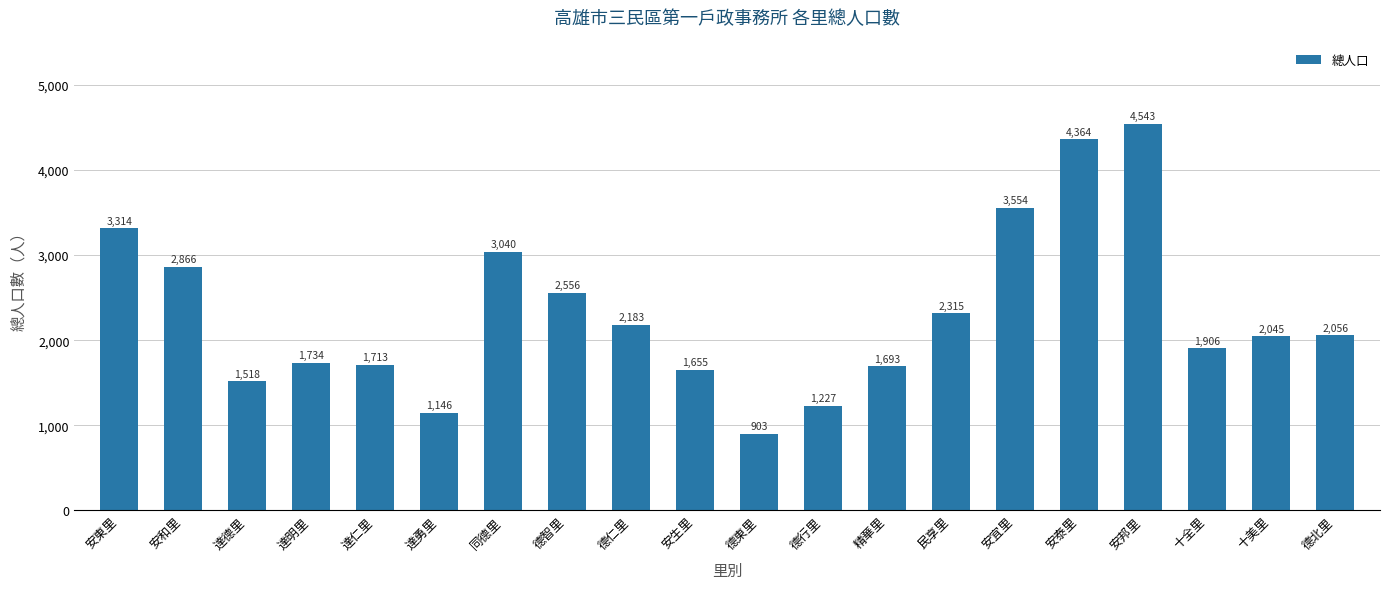

List the labels in order of value, smallest first.

德東里, 達勇里, 德行里, 達德里, 安生里, 精華里, 達仁里, 達明里, 十全里, 十美里, 德北里, 德仁里, 民享里, 德智里, 安和里, 同德里, 安東里, 安宜里, 安泰里, 安邦里